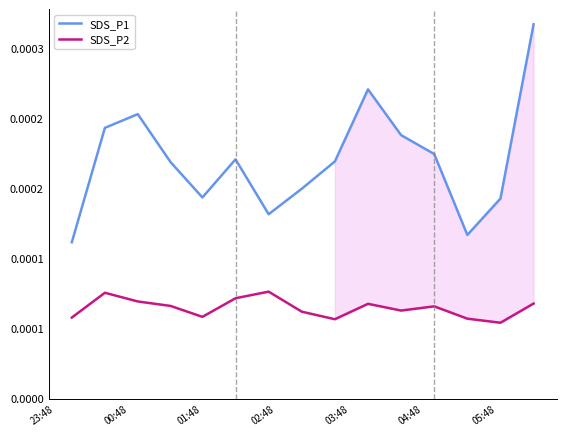

In SDS_P2, how many points are lower than both neighbors (excluding endpoints)?

4